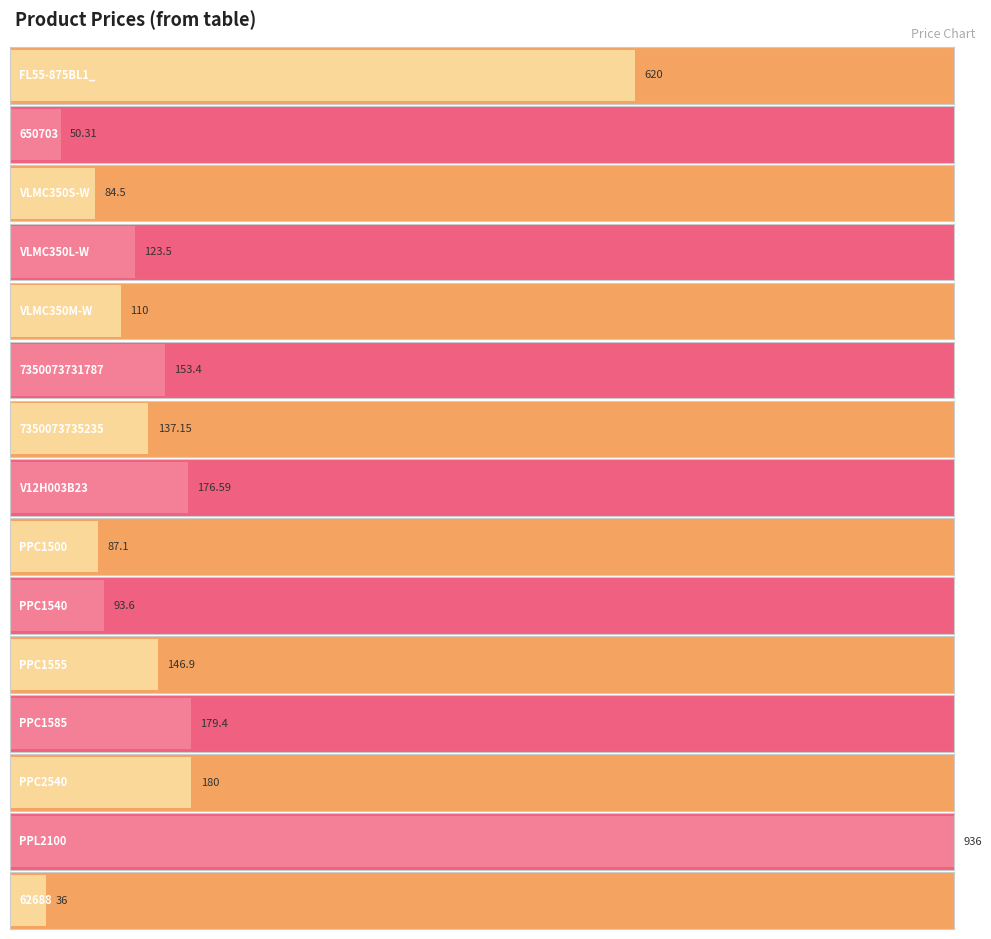

How many values exceed 137?

8